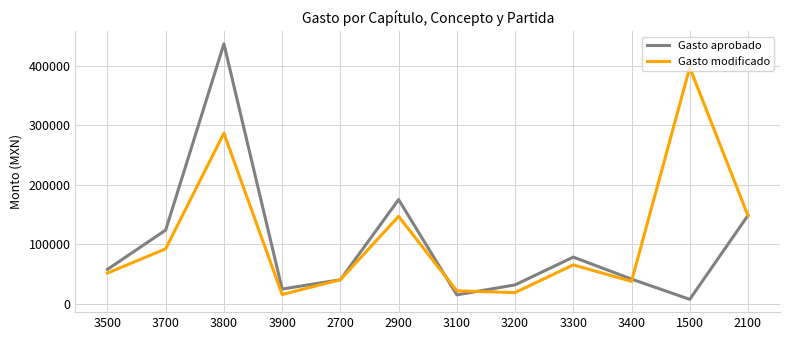

Does the chart have visible grid lines?

Yes